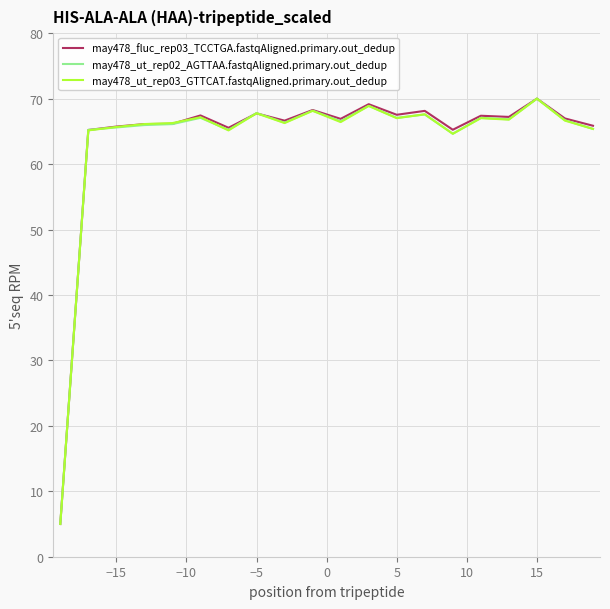

What is the minimum value for may478_ut_rep02_AGTTAA.fastqAligned.primary.out_dedup?

5.0